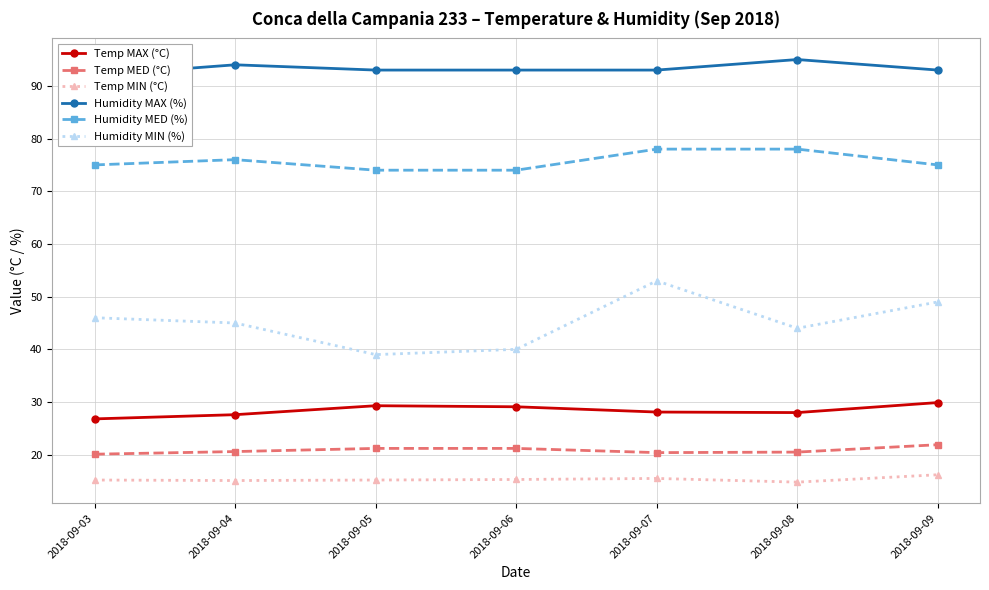

The value of Humidity MAX (%) at 2018-09-06 is 93.0. True or false?

True